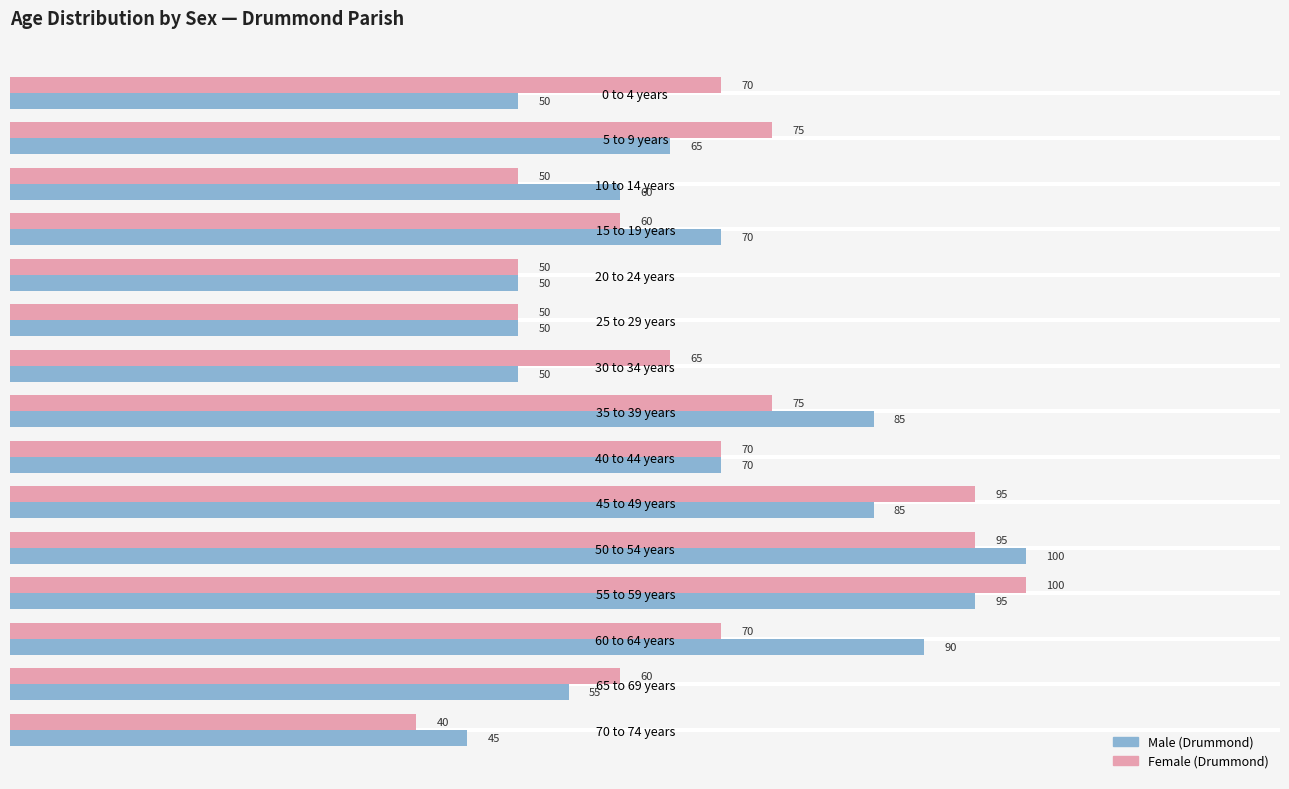

Which series has the widest spread of values?

Female (Drummond)